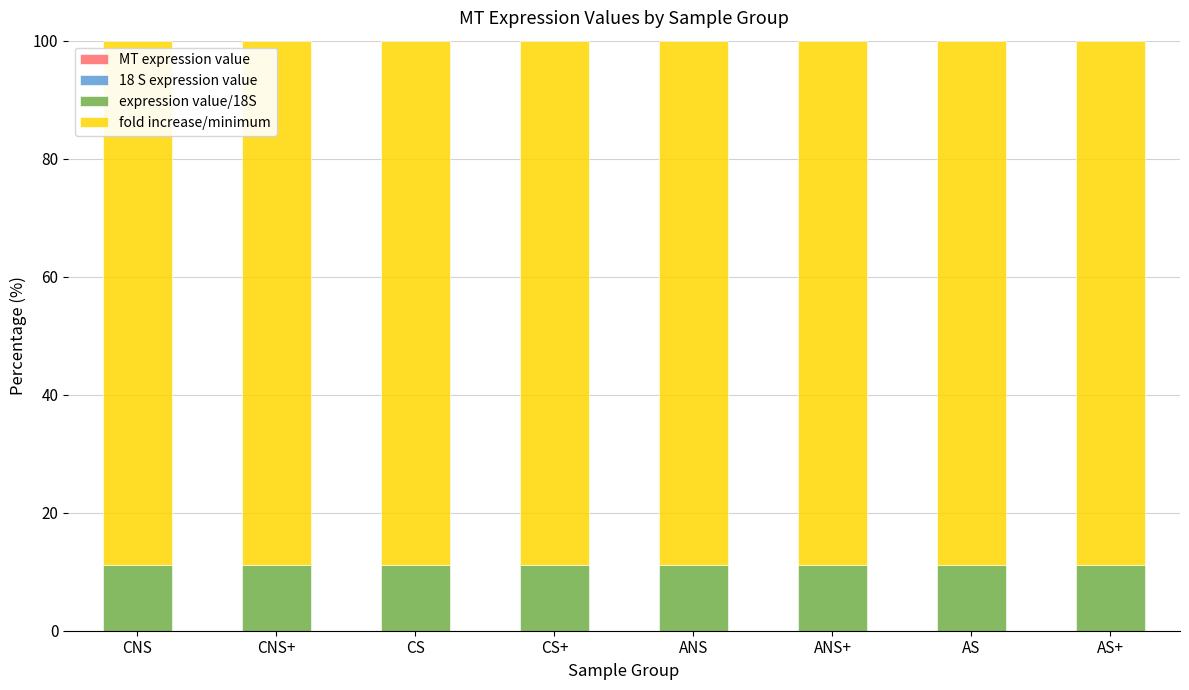

Rank the series by their maximum value, from lowest to highest.

MT expression value, 18 S expression value, expression value/18S, fold increase/minimum